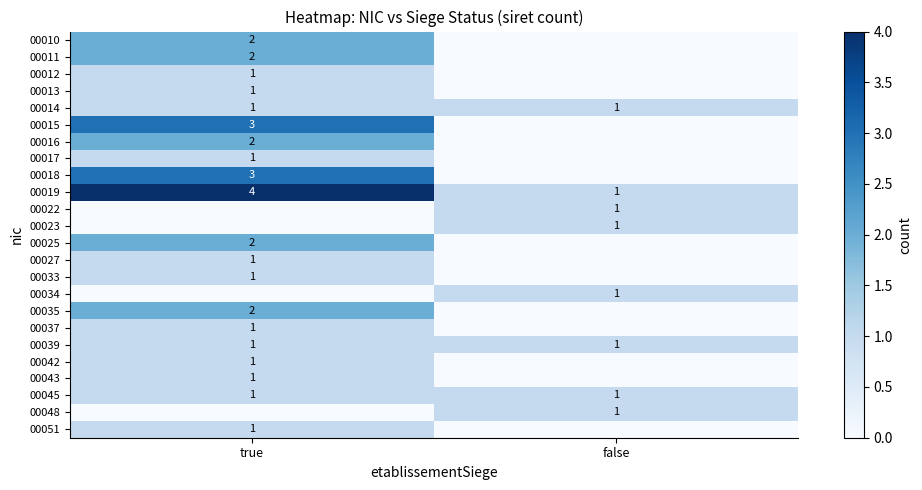

List the labels in order of 00019 value, largest first.

true, false